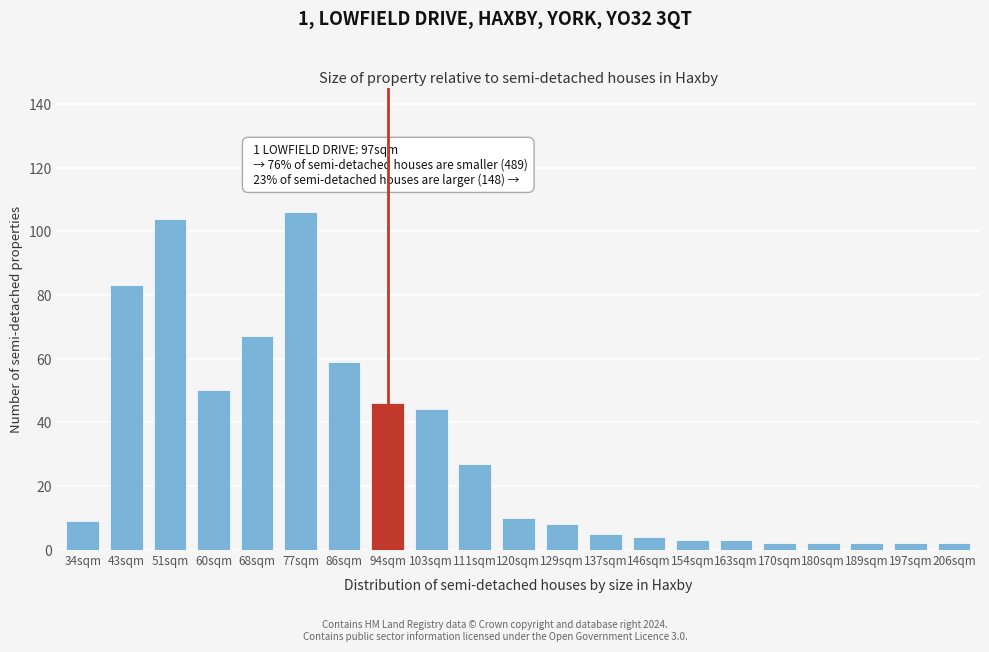

Reading left to right, transcribe all the data shown in this chart.

9	83	104	50	67	106	59	46	44	27	10	8	5	4	3	3	2	2	2	2	2